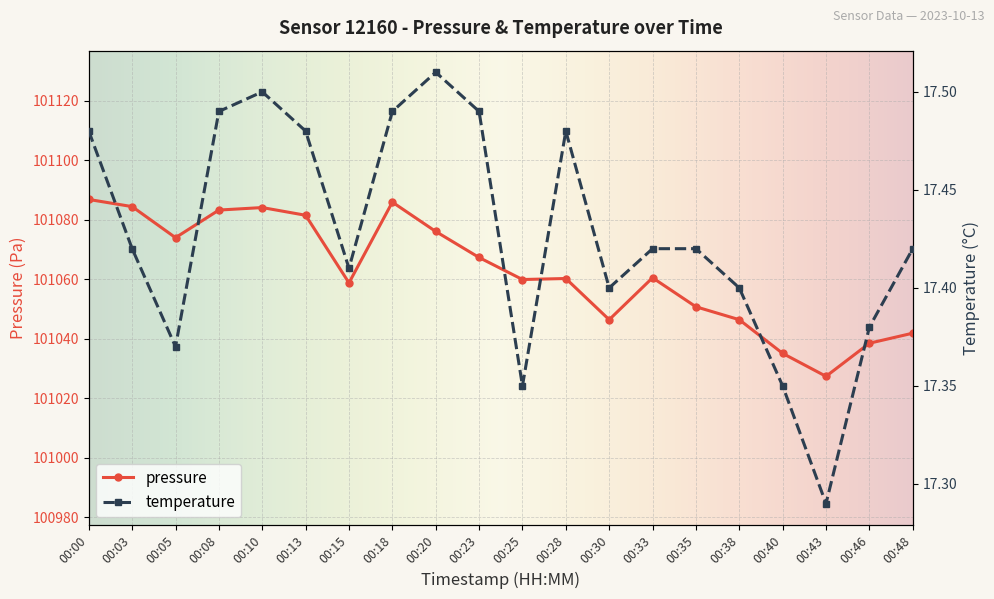

What is the total value across all series at 00:15?

101076.2